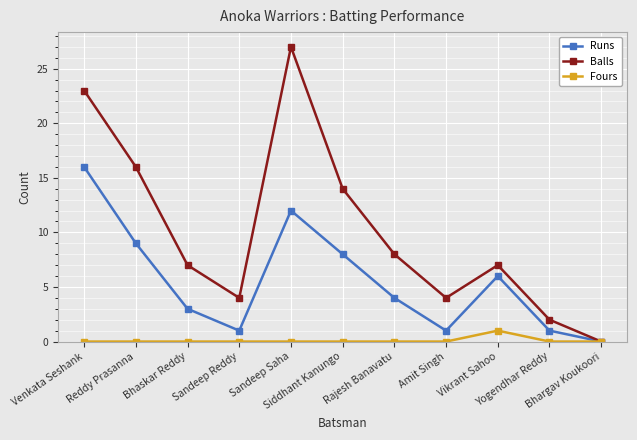

Which series has the largest range (max minus min)?

Balls